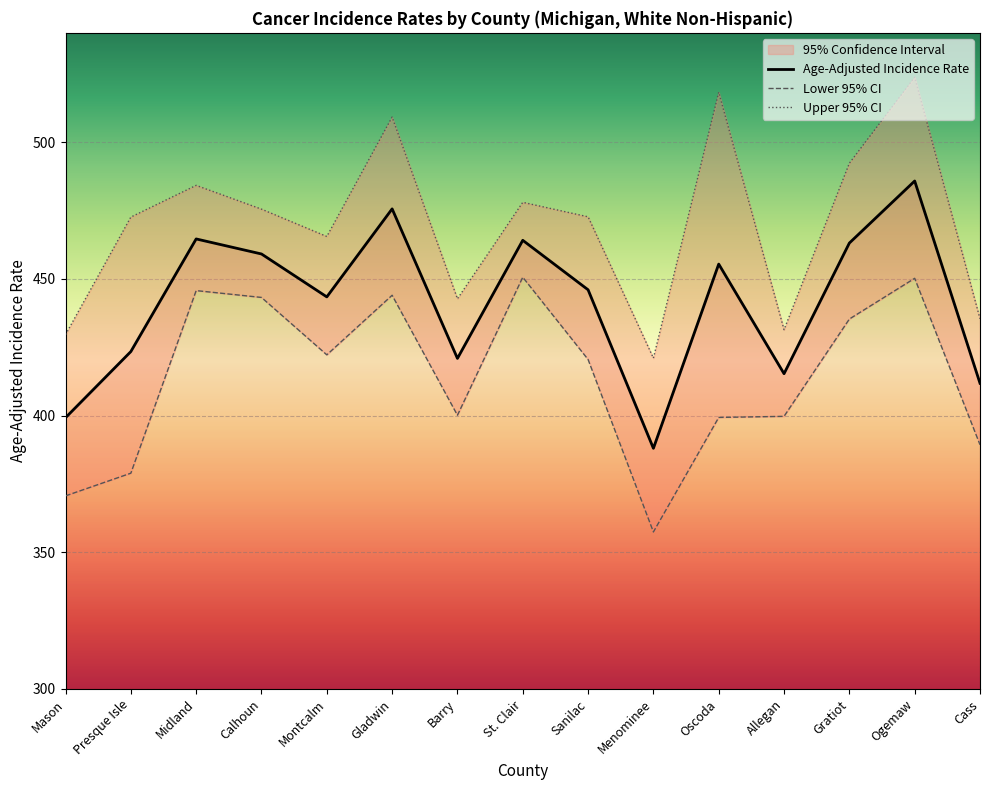

The value of Age-Adjusted Incidence Rate at Calhoun is 257.5. True or false?

False